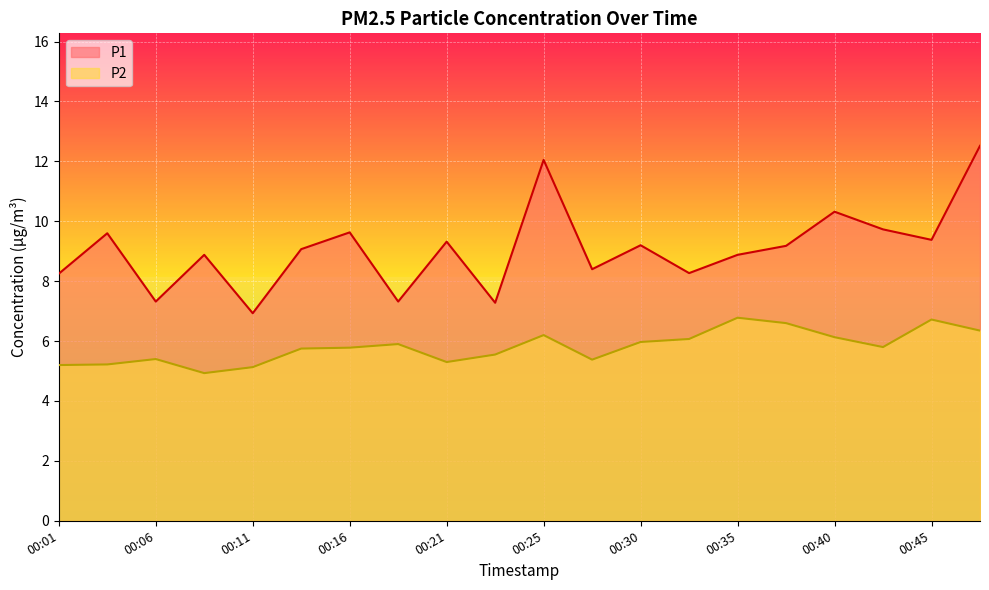

How many interior local valleys does the P2 series have?

4